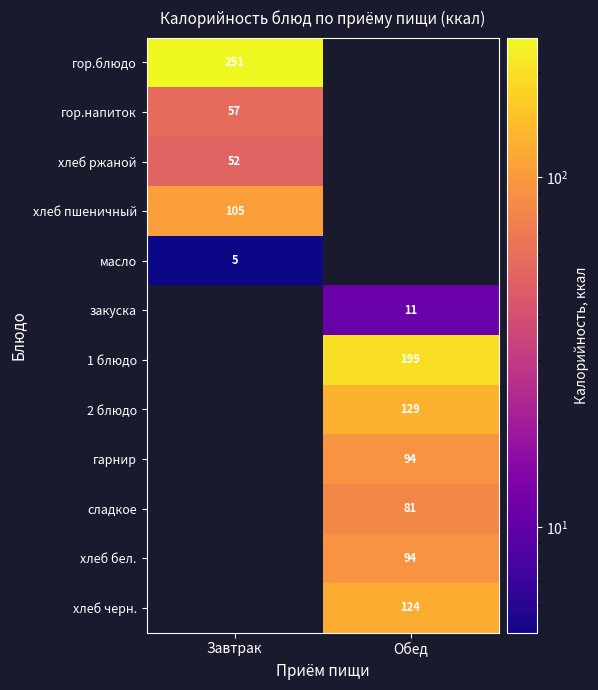

Which has a higher value, Завтрак or Обед?

Обед